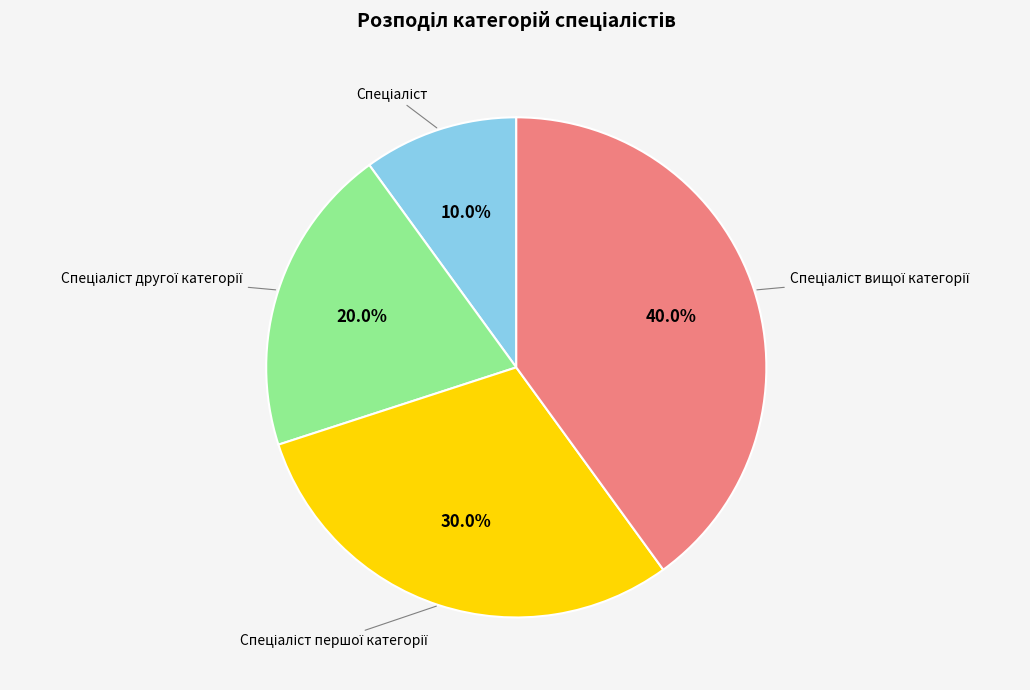

To the nearest percent, what is the difference between the largest and smallest slice percentages?

30%